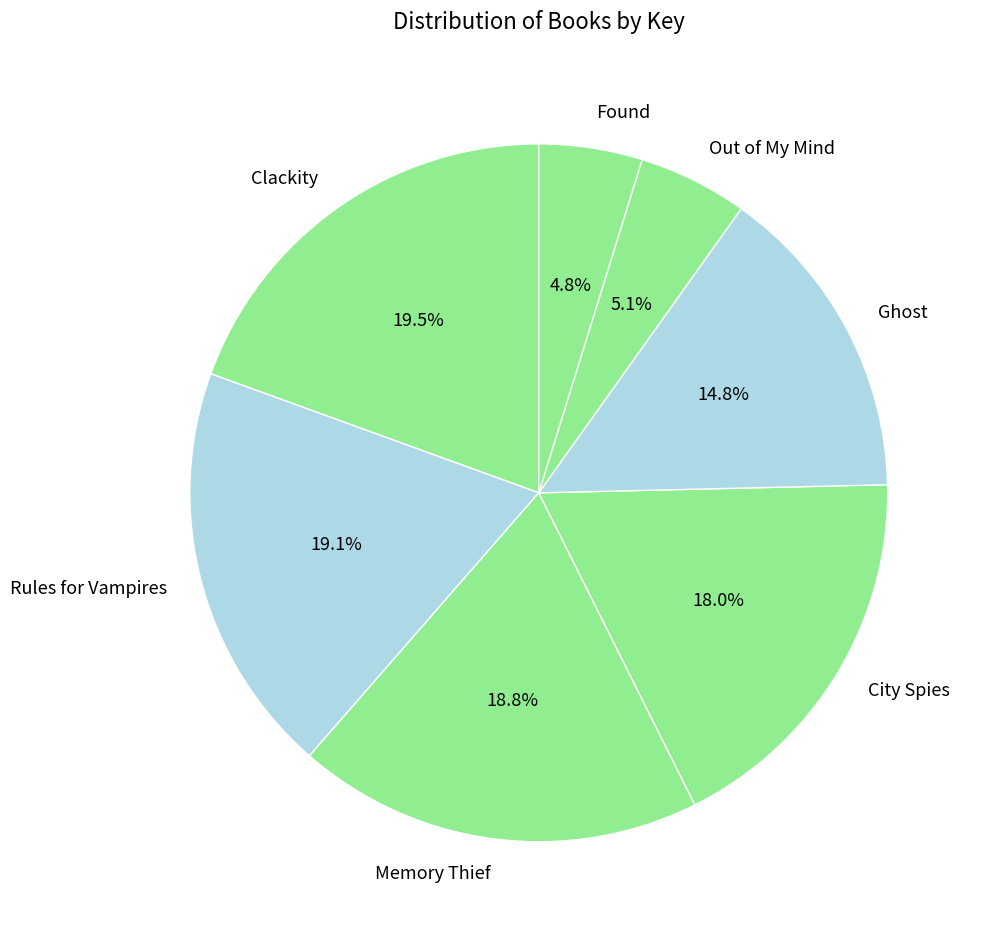

What portion of the pie excludes Out of My Mind?

94.9%